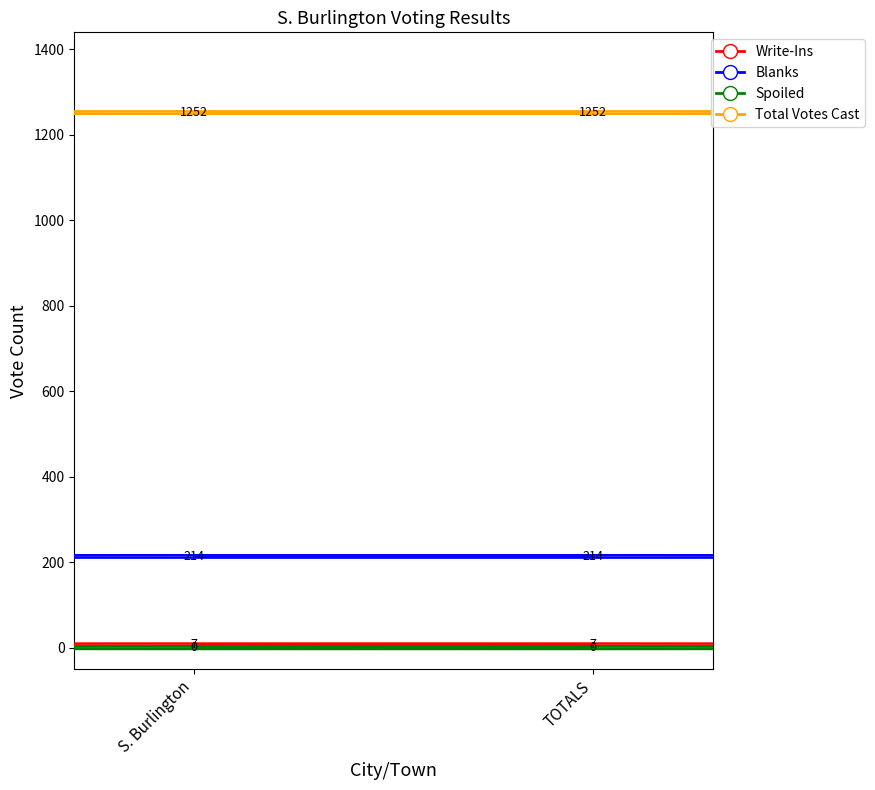

What is the maximum value for Write-Ins?

7